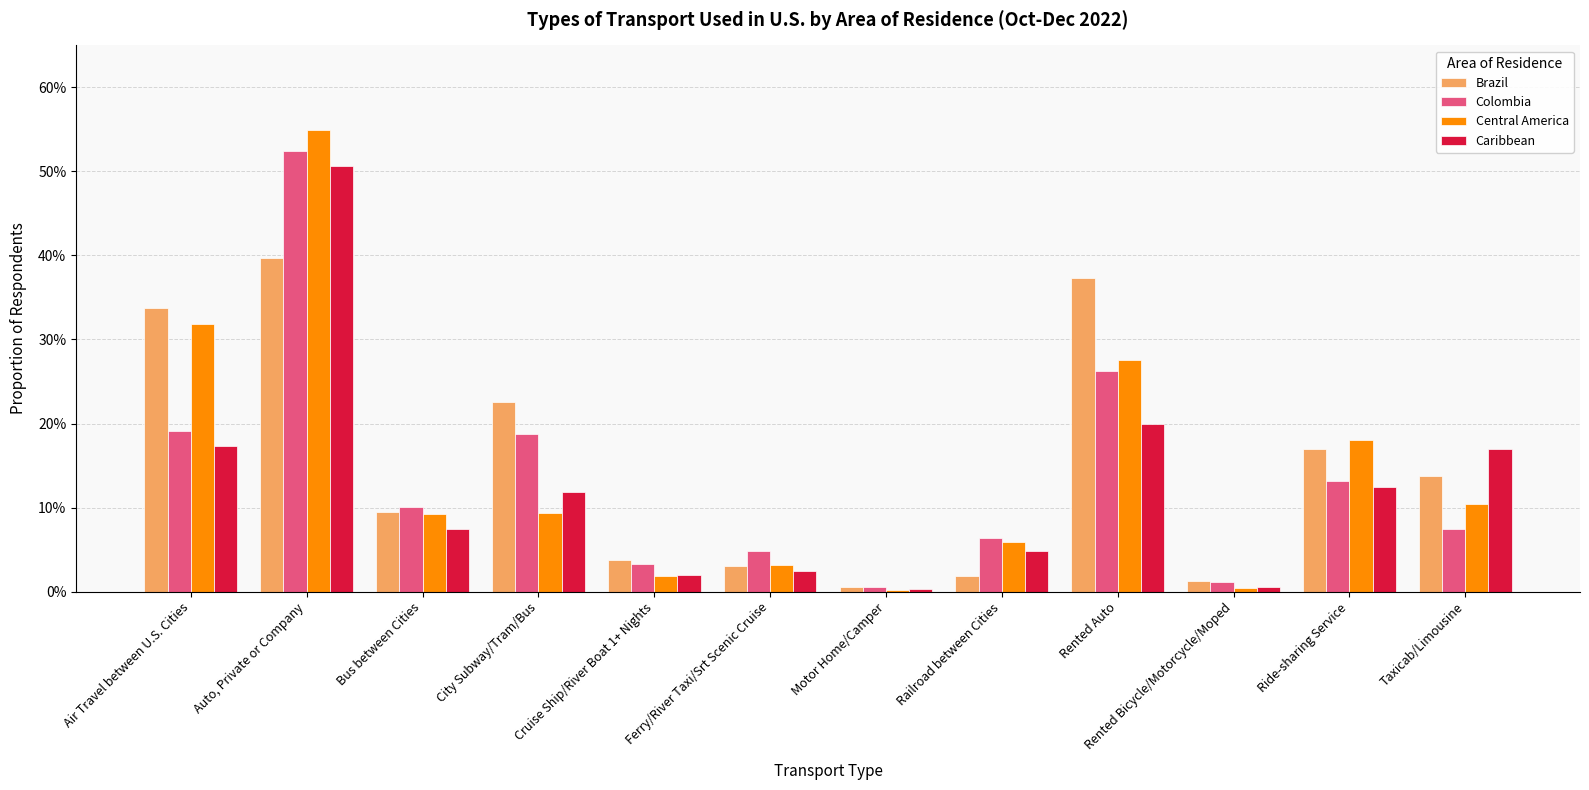

Reading left to right, what are all the values shown in this chart?

Brazil: Air Travel between U.S. Cities=0.3	Auto, Private or Company=0.4	Bus between Cities=0.1	City Subway/Tram/Bus=0.2	Cruise Ship/River Boat 1+ Nights=0.0	Ferry/River Taxi/Srt Scenic Cruise=0.0	Motor Home/Camper=0.0	Railroad between Cities=0.0	Rented Auto=0.4	Rented Bicycle/Motorcycle/Moped=0.0	Ride-sharing Service=0.2	Taxicab/Limousine=0.1
Colombia: Air Travel between U.S. Cities=0.2	Auto, Private or Company=0.5	Bus between Cities=0.1	City Subway/Tram/Bus=0.2	Cruise Ship/River Boat 1+ Nights=0.0	Ferry/River Taxi/Srt Scenic Cruise=0.0	Motor Home/Camper=0.0	Railroad between Cities=0.1	Rented Auto=0.3	Rented Bicycle/Motorcycle/Moped=0.0	Ride-sharing Service=0.1	Taxicab/Limousine=0.1
Central America: Air Travel between U.S. Cities=0.3	Auto, Private or Company=0.5	Bus between Cities=0.1	City Subway/Tram/Bus=0.1	Cruise Ship/River Boat 1+ Nights=0.0	Ferry/River Taxi/Srt Scenic Cruise=0.0	Motor Home/Camper=0.0	Railroad between Cities=0.1	Rented Auto=0.3	Rented Bicycle/Motorcycle/Moped=0.0	Ride-sharing Service=0.2	Taxicab/Limousine=0.1
Caribbean: Air Travel between U.S. Cities=0.2	Auto, Private or Company=0.5	Bus between Cities=0.1	City Subway/Tram/Bus=0.1	Cruise Ship/River Boat 1+ Nights=0.0	Ferry/River Taxi/Srt Scenic Cruise=0.0	Motor Home/Camper=0.0	Railroad between Cities=0.0	Rented Auto=0.2	Rented Bicycle/Motorcycle/Moped=0.0	Ride-sharing Service=0.1	Taxicab/Limousine=0.2